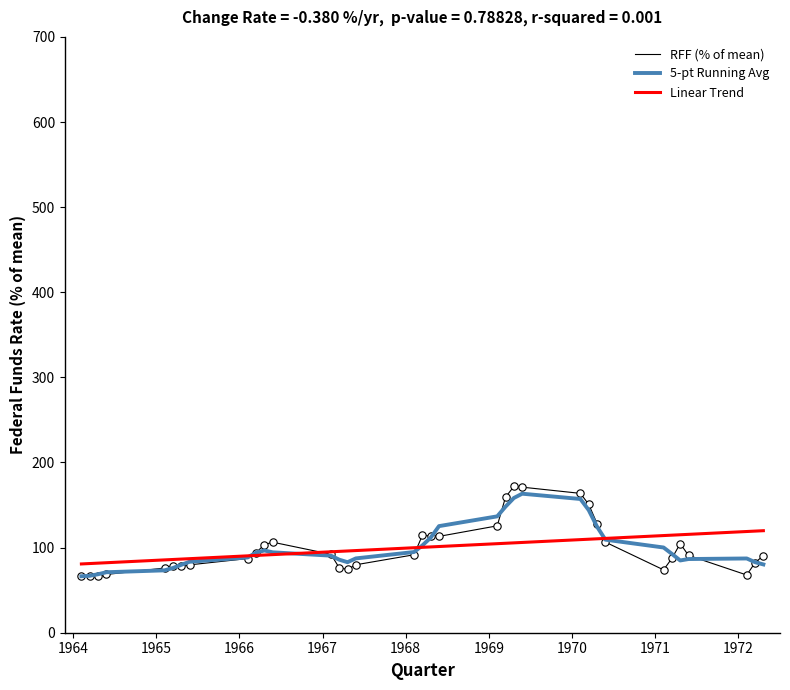

Which series has the largest range (max minus min)?

RFF (% of mean)